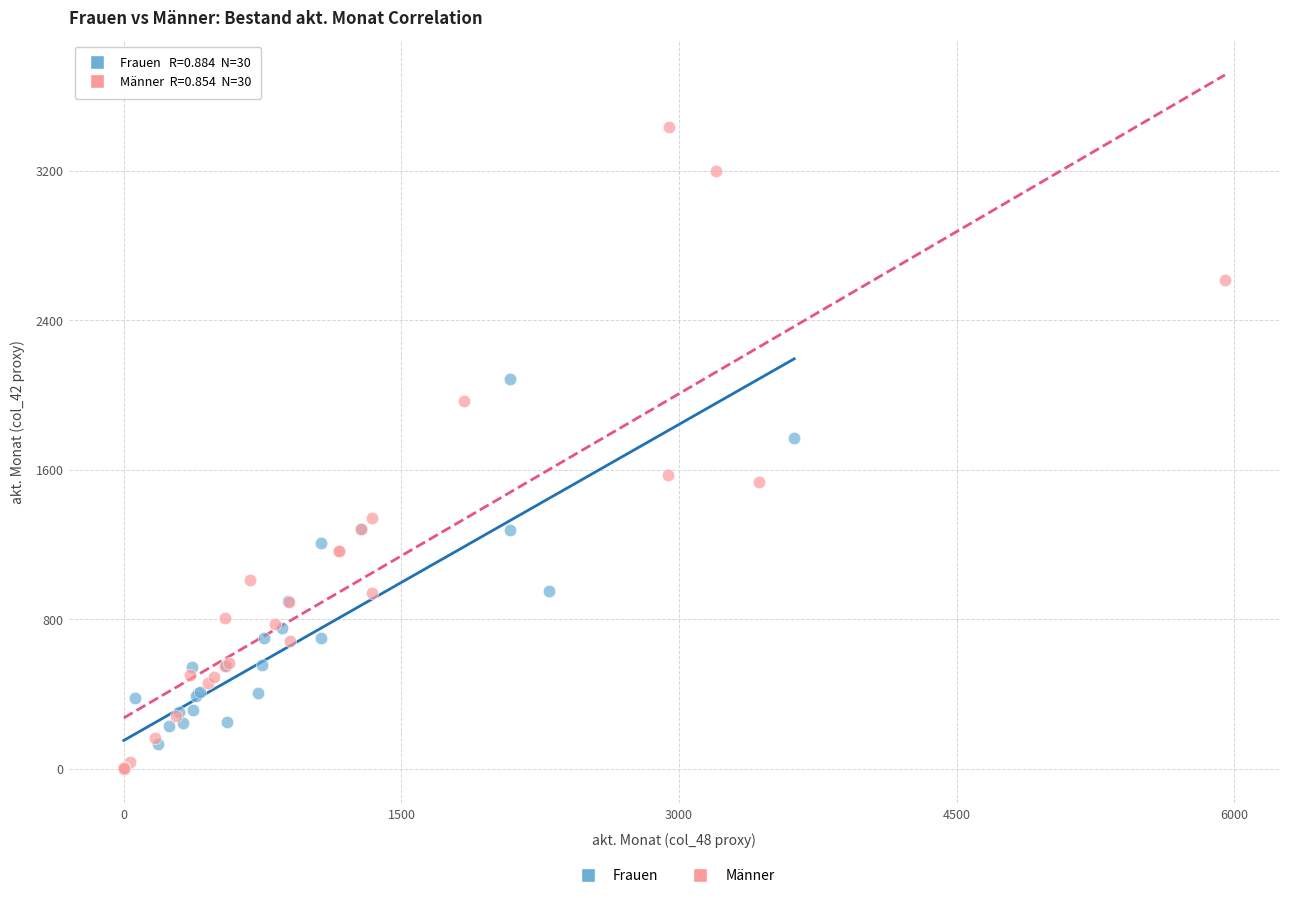

Which series has the largest Y range (max minus min)?

Männer